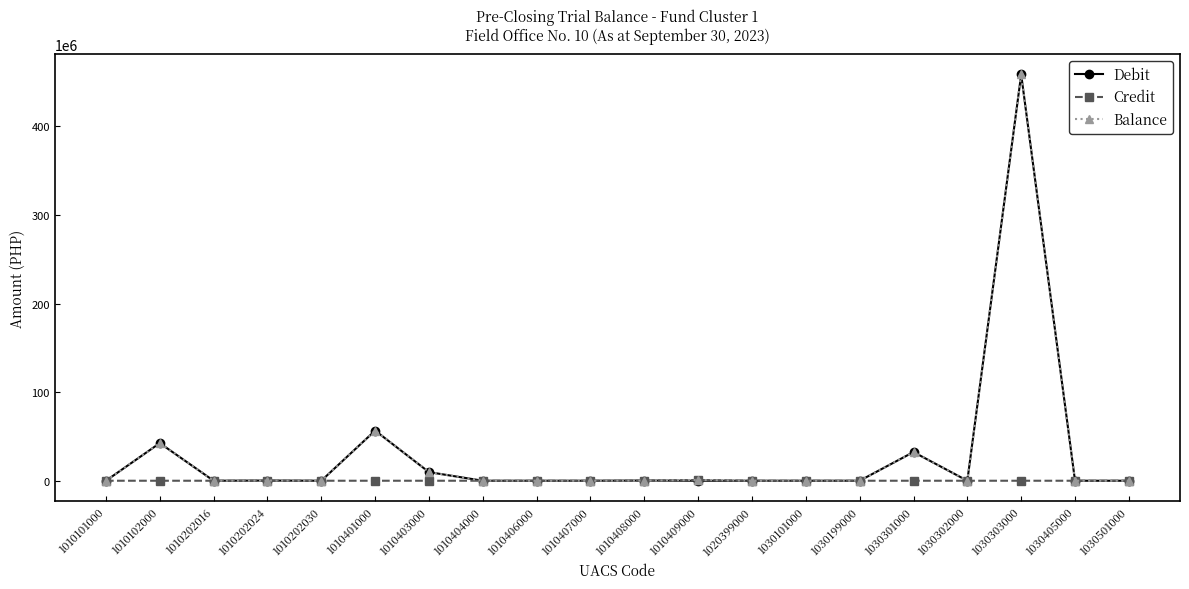

What is the difference between the Balance values at 1030301000 and 1030101000?

32395992.0